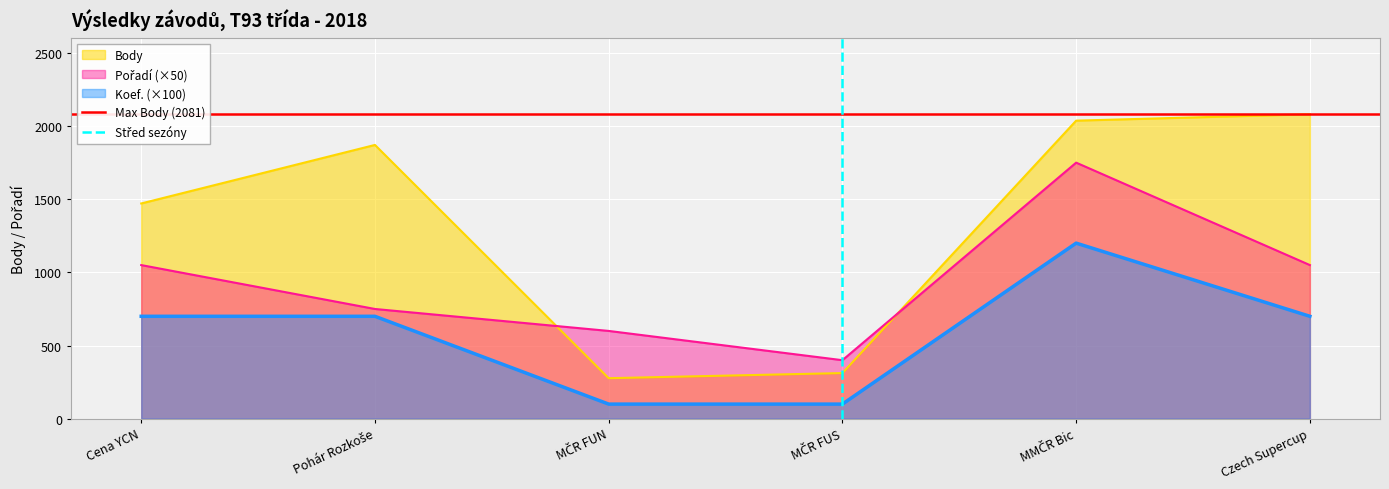

The value of Body at Cena YCN is 392. True or false?

False